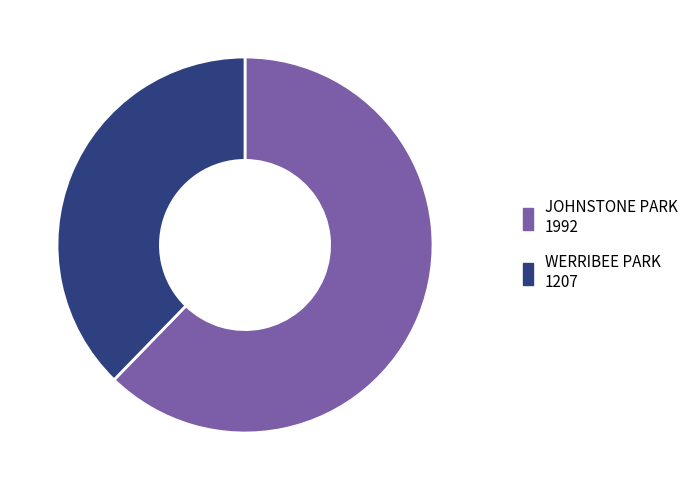

Combined, do WERRIBEE PARK and JOHNSTONE PARK account for over 50%?

Yes